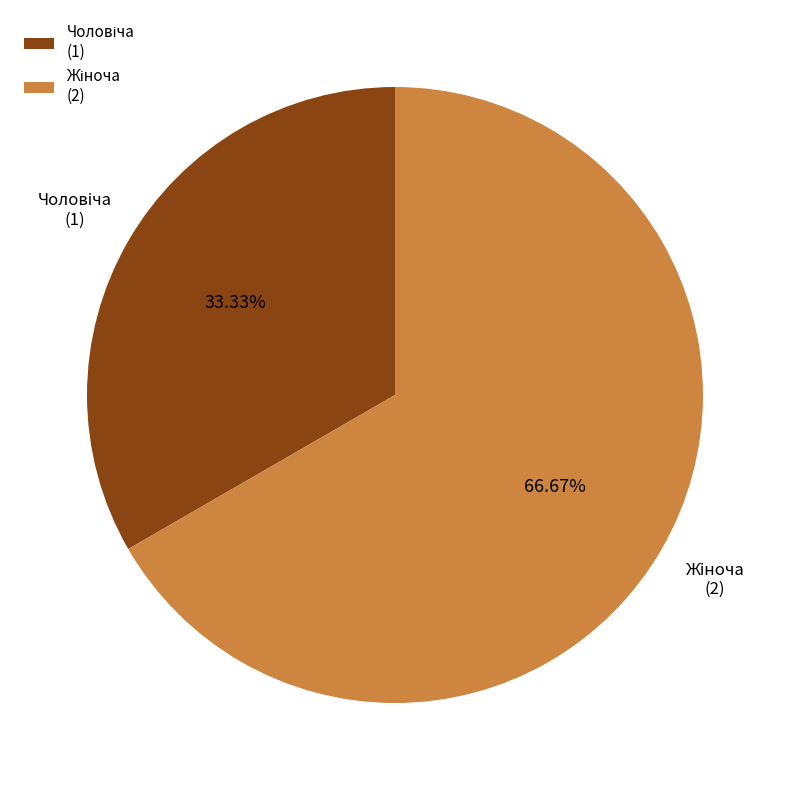

Is there any slice that represents more than half of the pie?

Yes